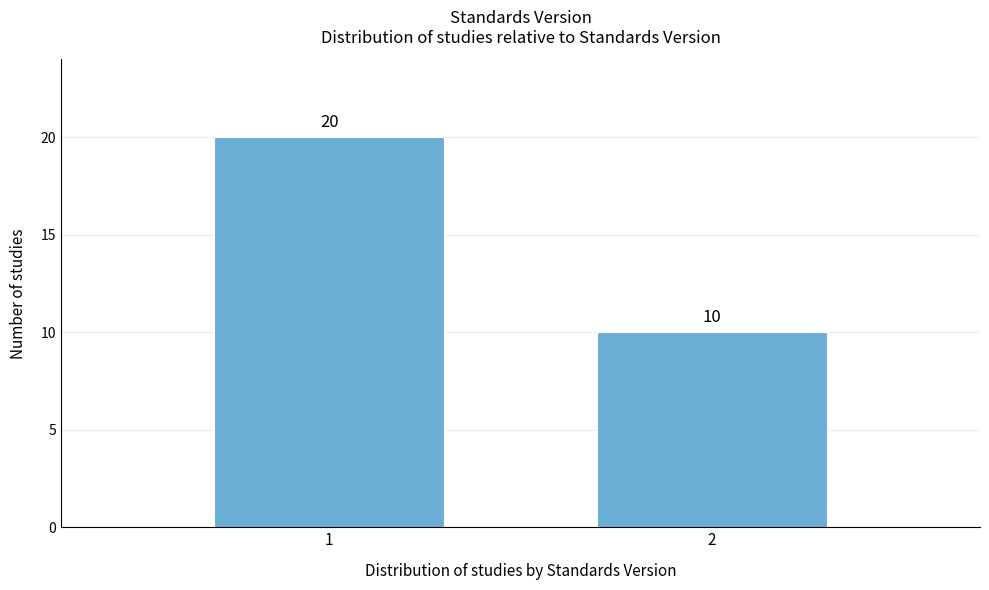

Reading right to left, list all the values displayed in this chart.

2=10	1=20